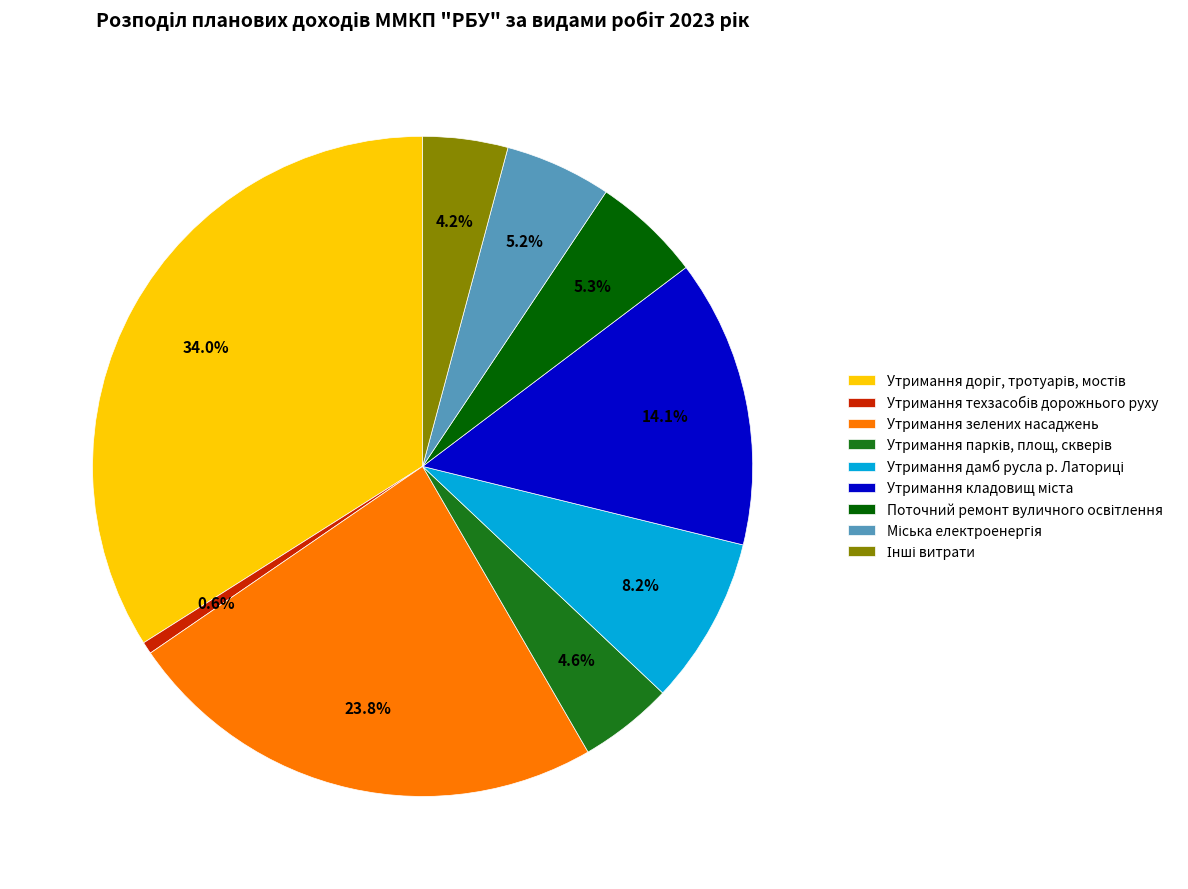

Is there a majority slice in this chart?

No